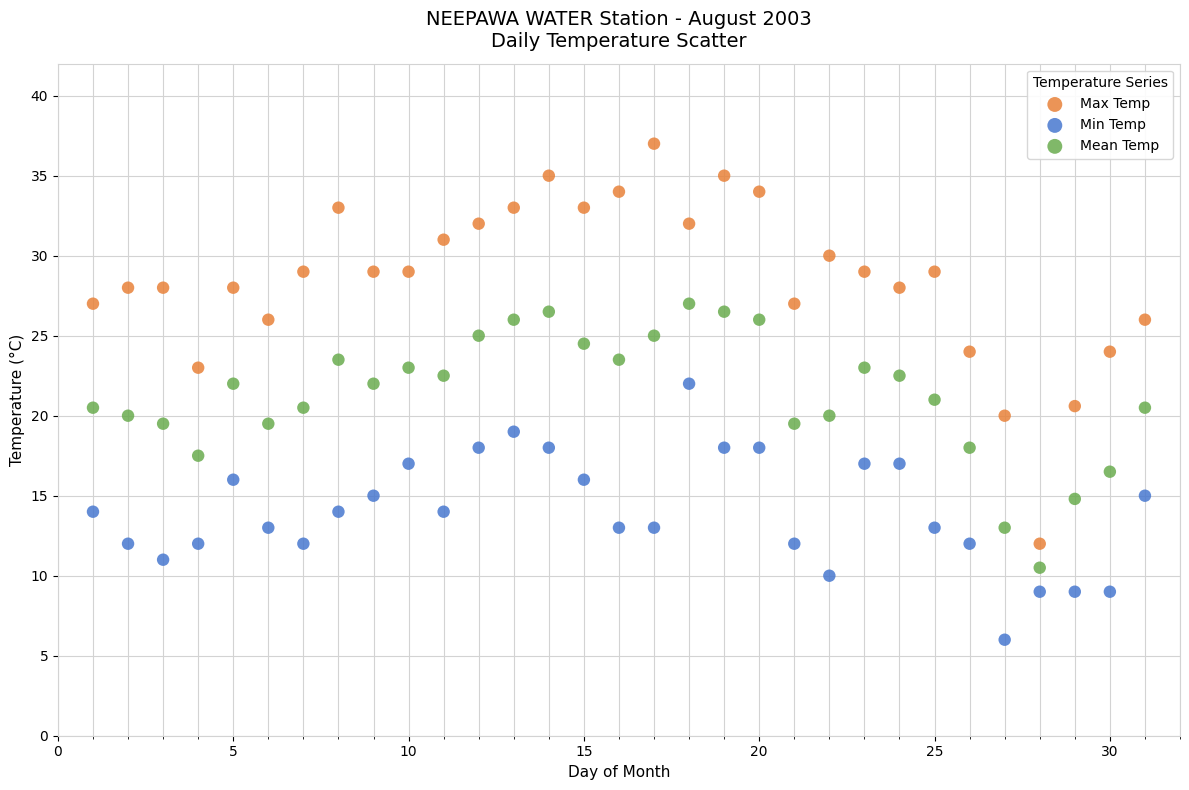

Which series has the largest Y range (max minus min)?

Max Temp